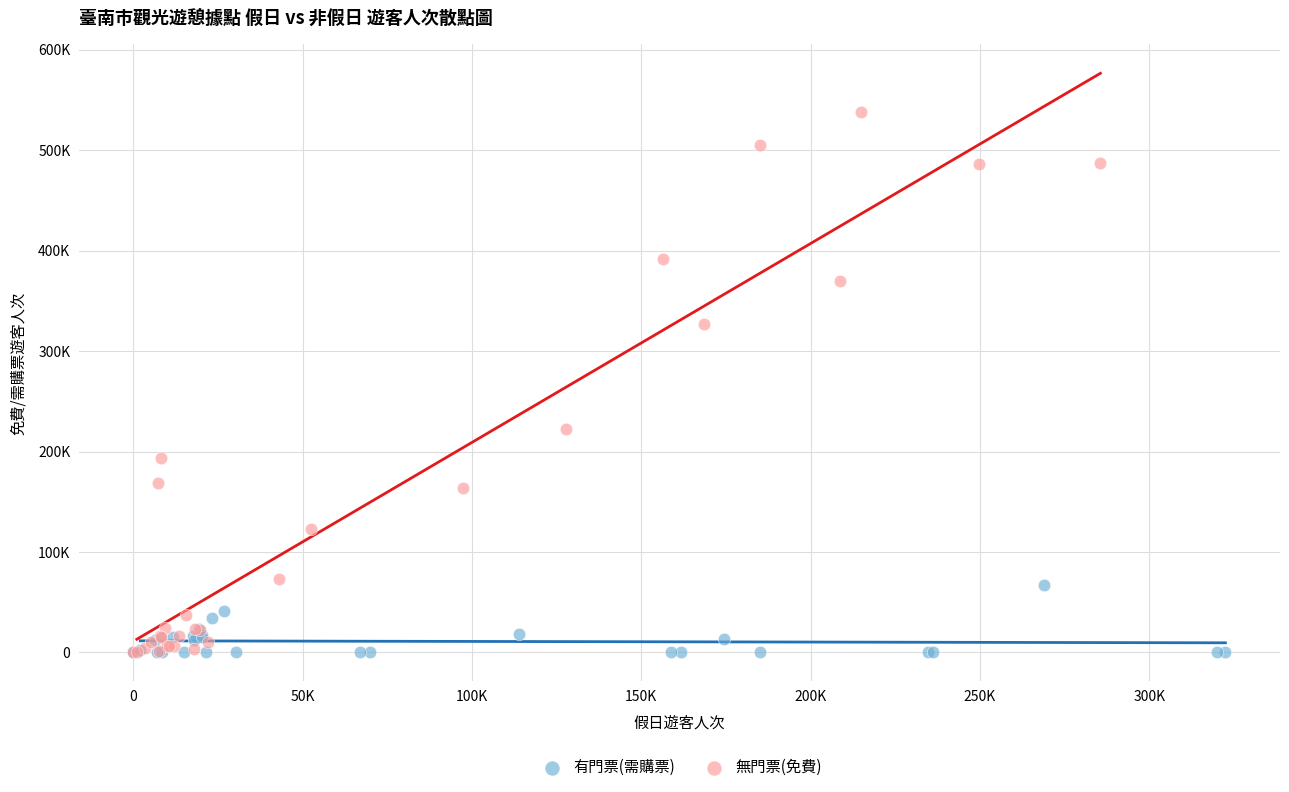

What are all the series names shown in the legend?

有門票(需購票), 無門票(免費)